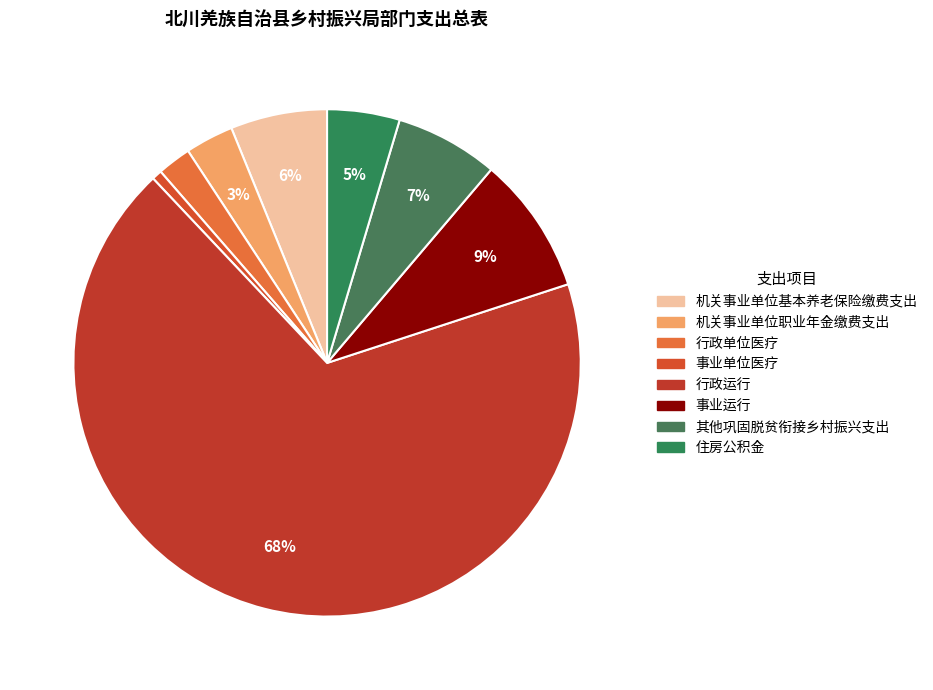

Is it true that 行政单位医疗 is 1% of the pie?

False